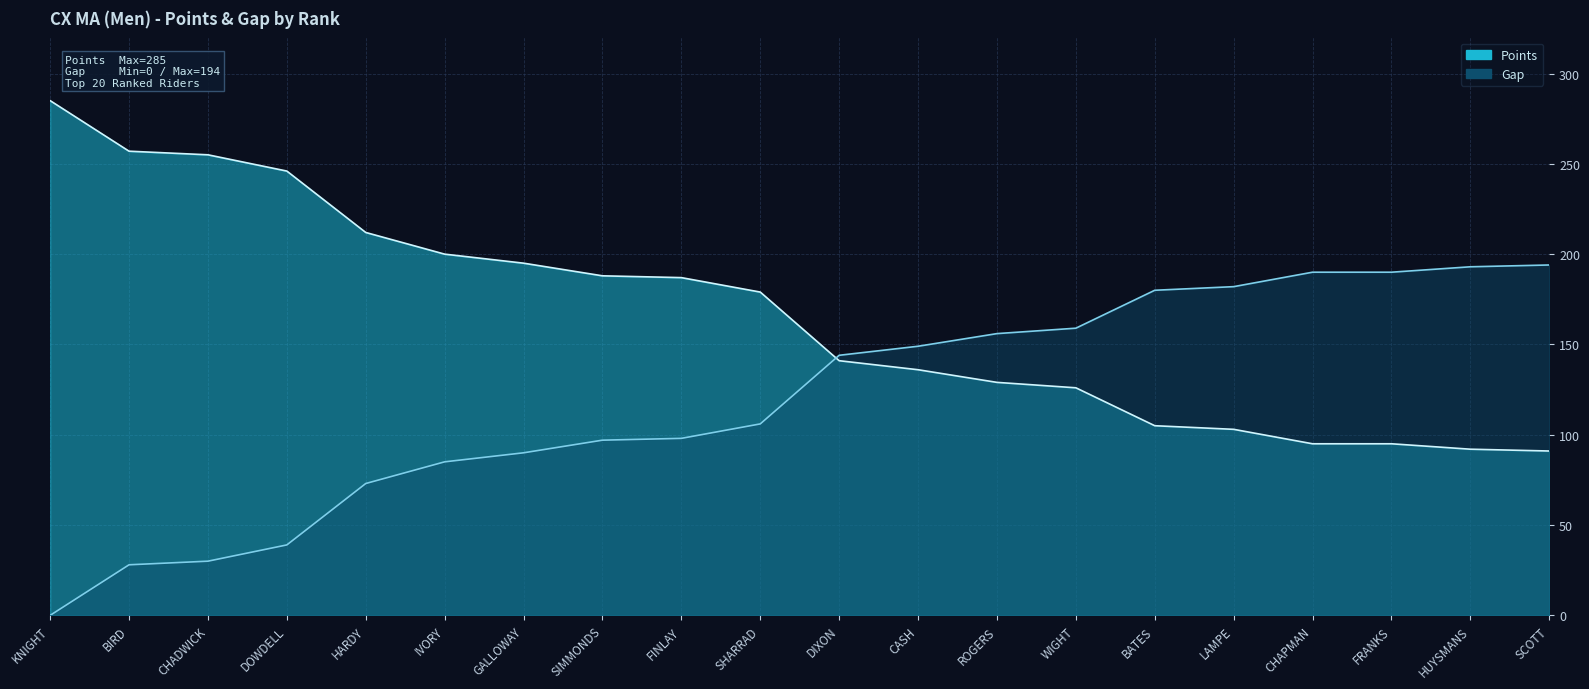

Which series has the largest total across all categories?

Points